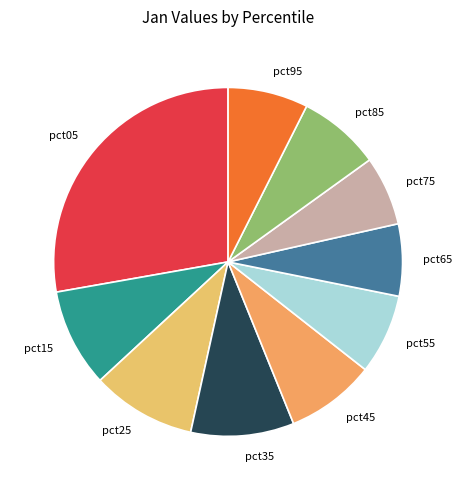

Is it true that pct25 is 10% of the pie?

True